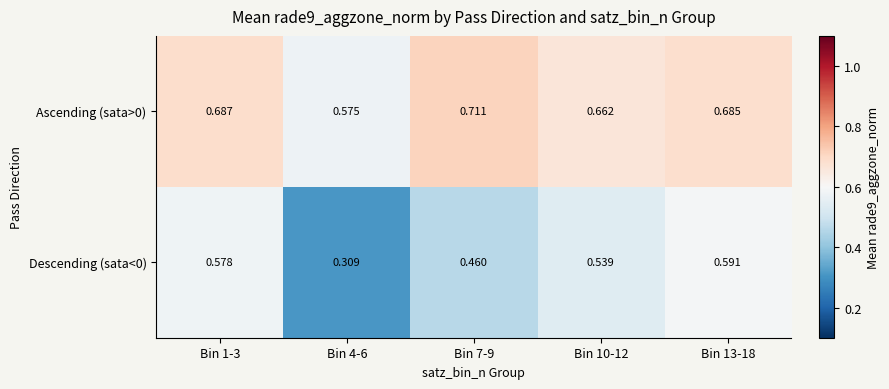

At Bin 13-18, list the series in order from smallest to largest.

Descending (sata<0), Ascending (sata>0)